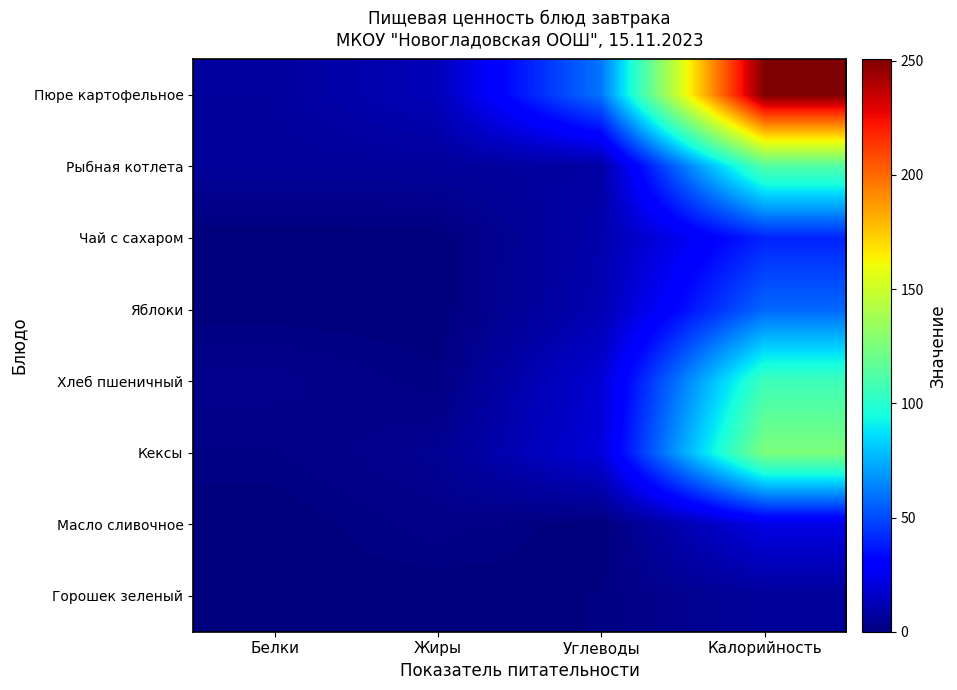

What is the difference between the highest and lowest values at Белки?

6.9